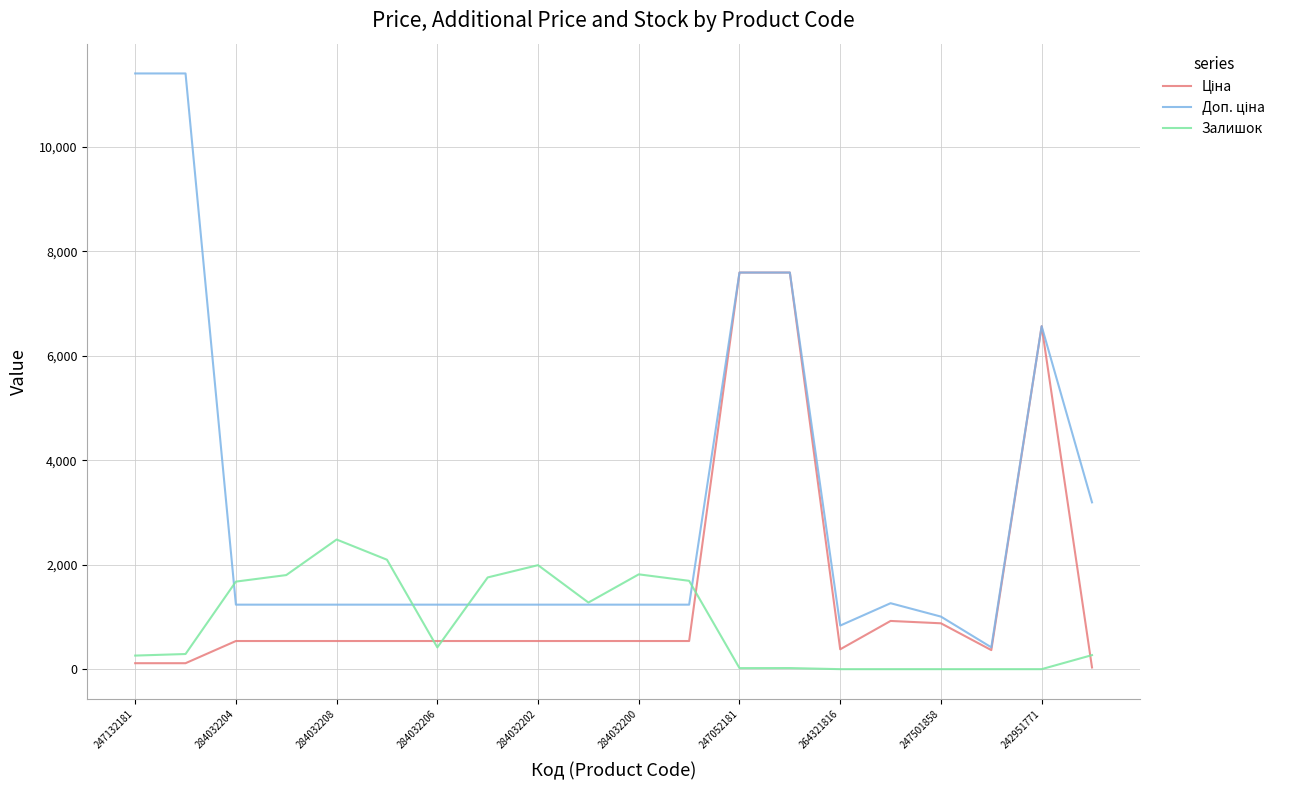

What is the maximum value shown in the chart?

11410.0